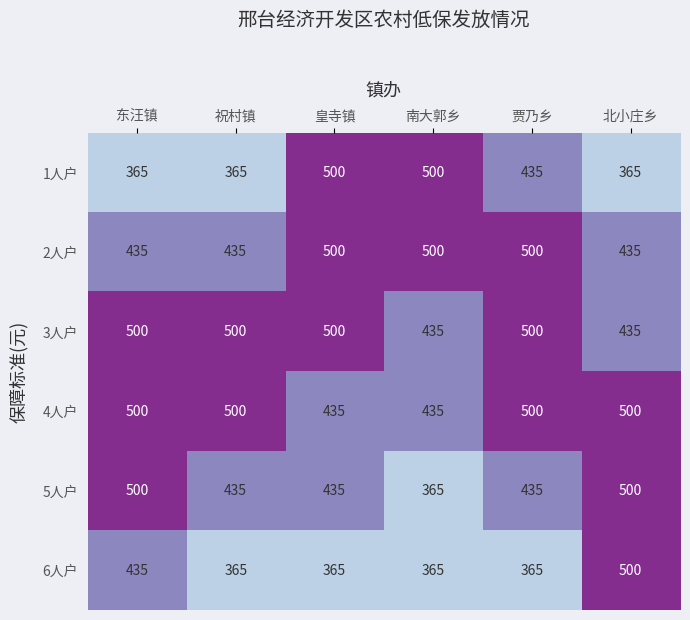

What is the lowest value of the 2人户 series?

435